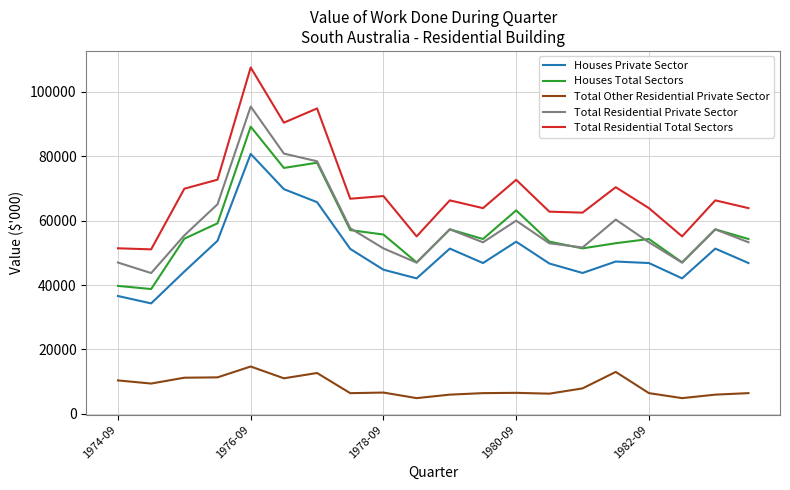

True or false: Total Residential Private Sector and Houses Private Sector cross at least once.

False